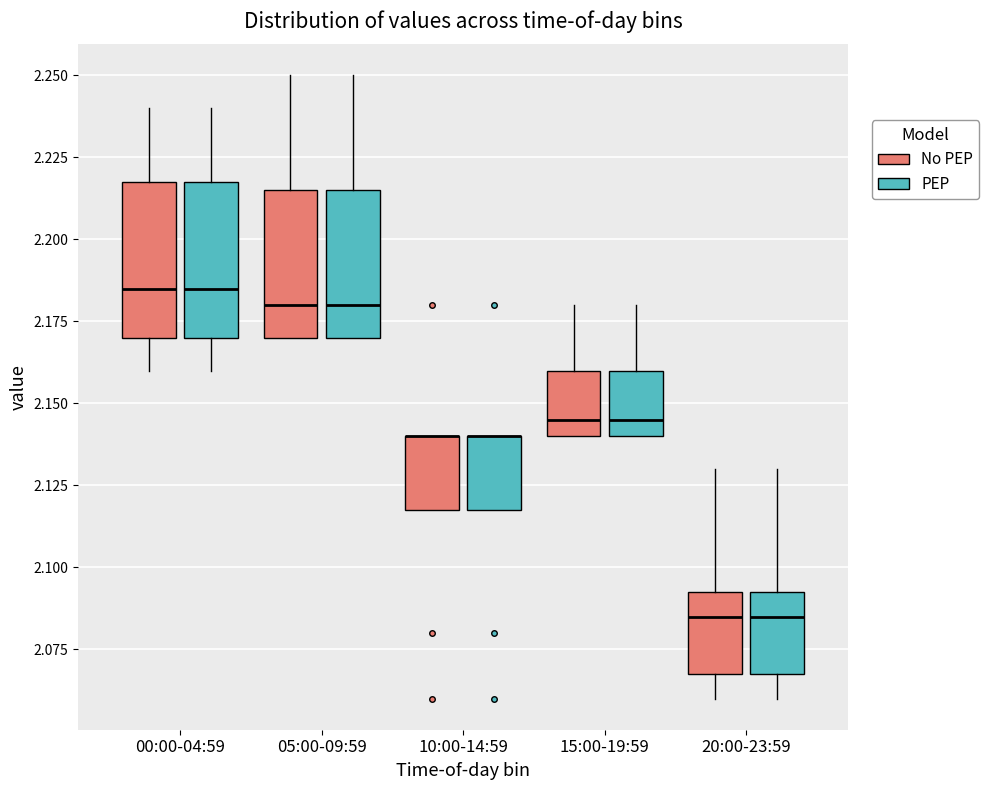

Where is the upper edge of the box for 00:00-04:59 (No PEP) on the y-axis? The values are not printed on the chart, so give them approximately, as read against the axis.

2.220